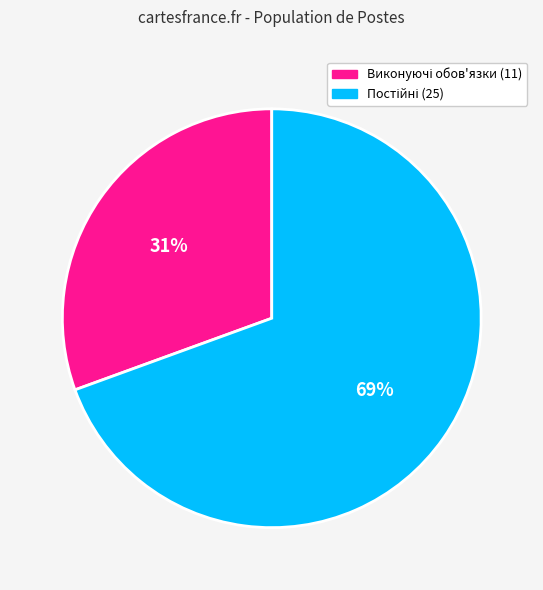

To the nearest percent, what is the average slice percentage?

50%